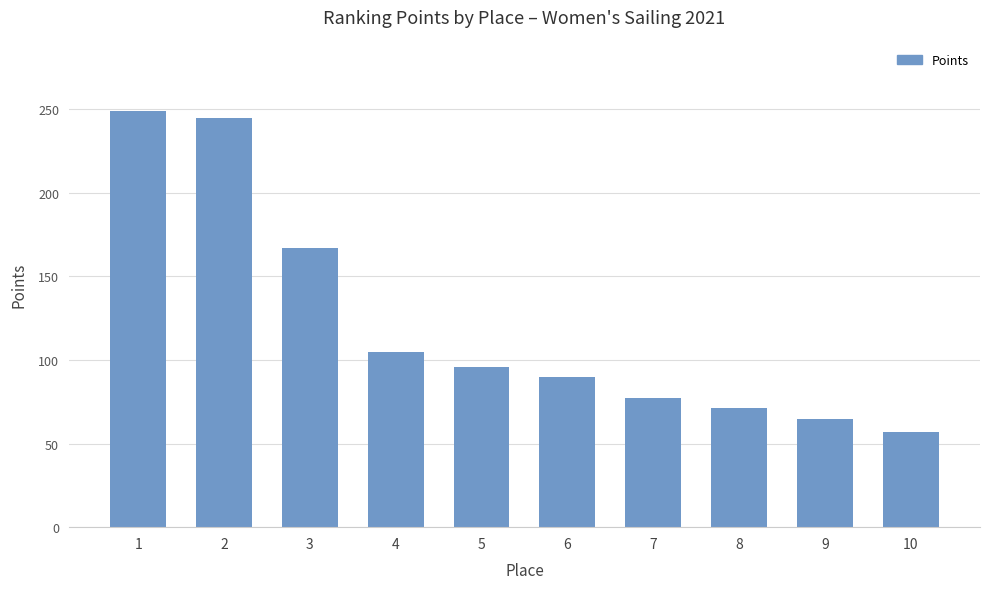

Between 6 and 8, which is larger?

6